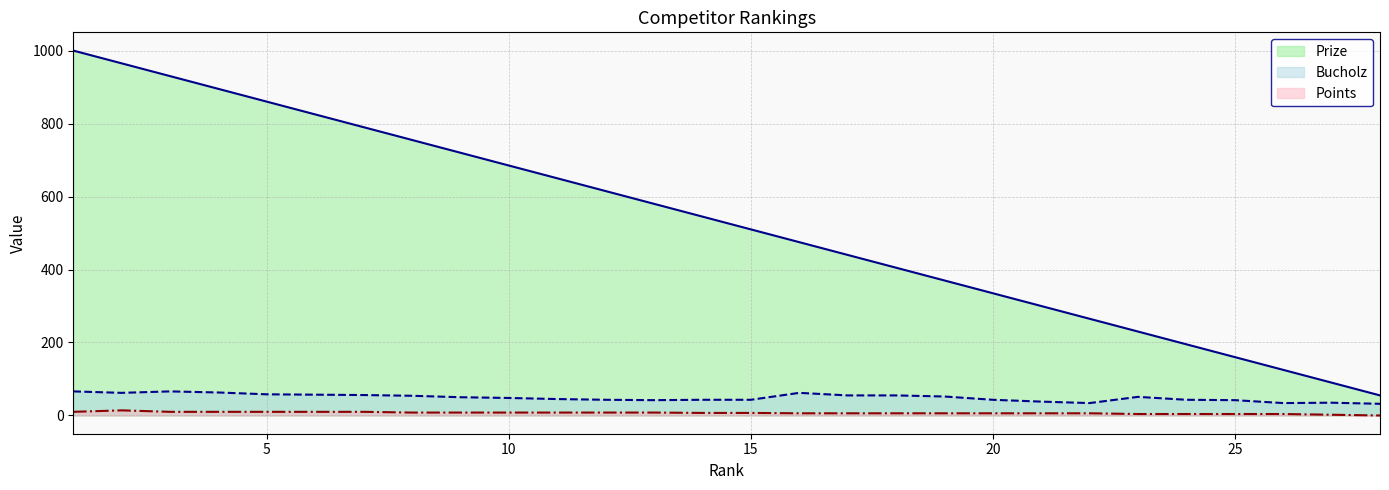

How many positive values does the Points series have?

27